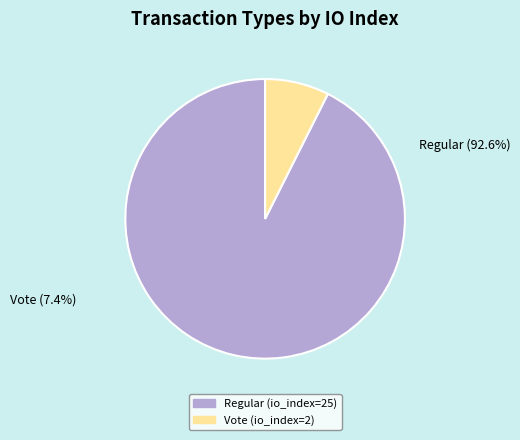

Do Vote (io_index=2) and Regular (io_index=25) together represent more than half of the pie?

Yes